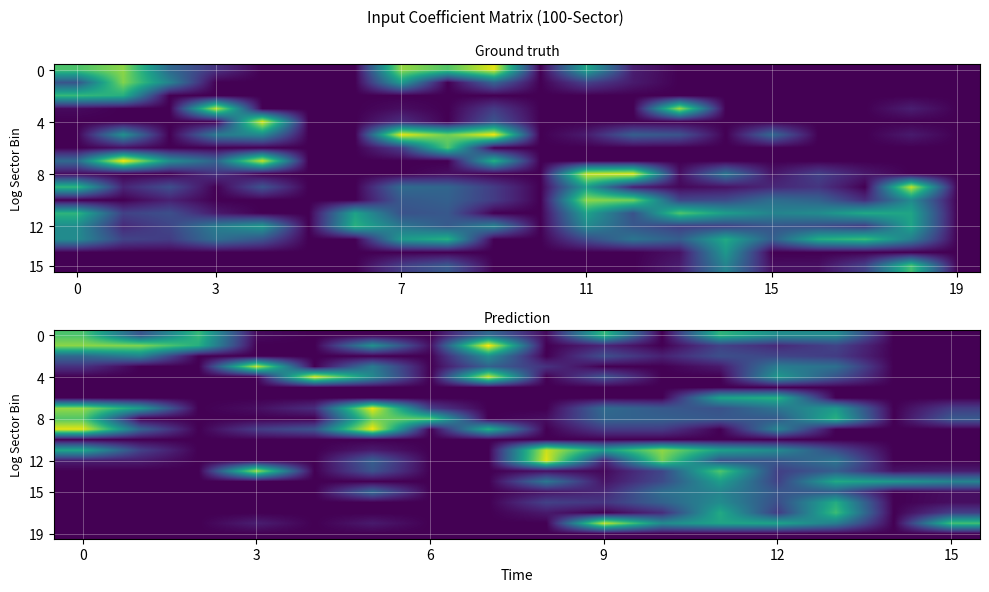

Between 8 and 13, which is larger?

13